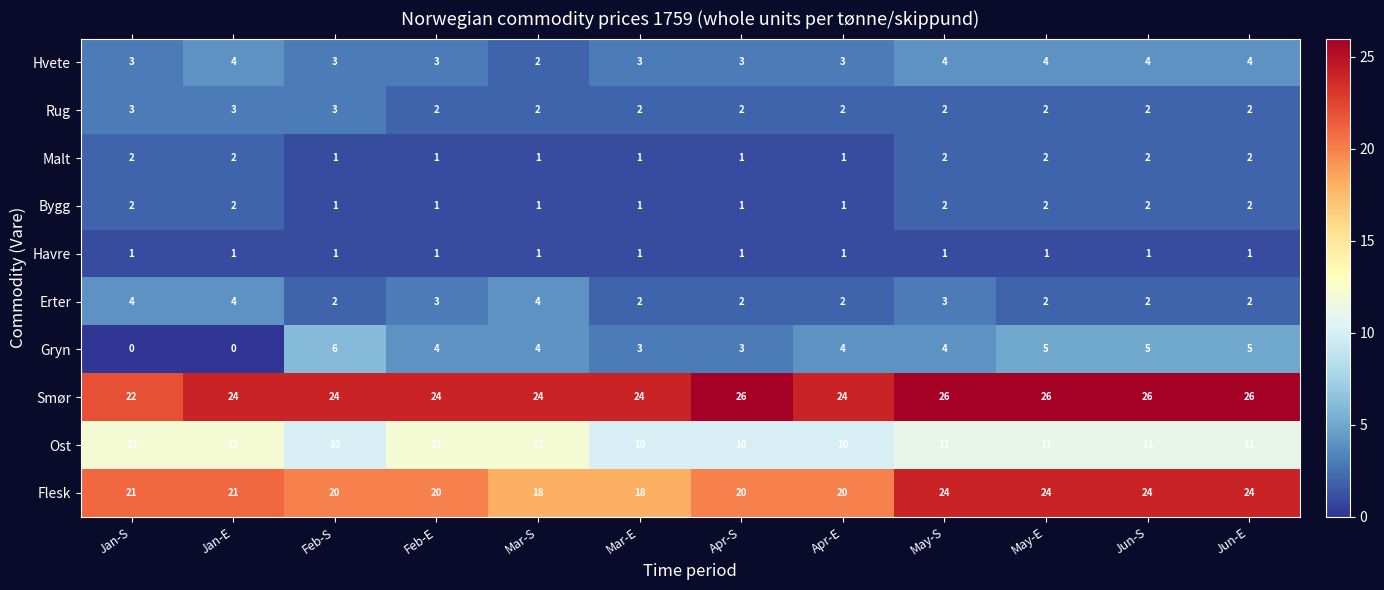

The value of Rug at Apr-S is 1. True or false?

False